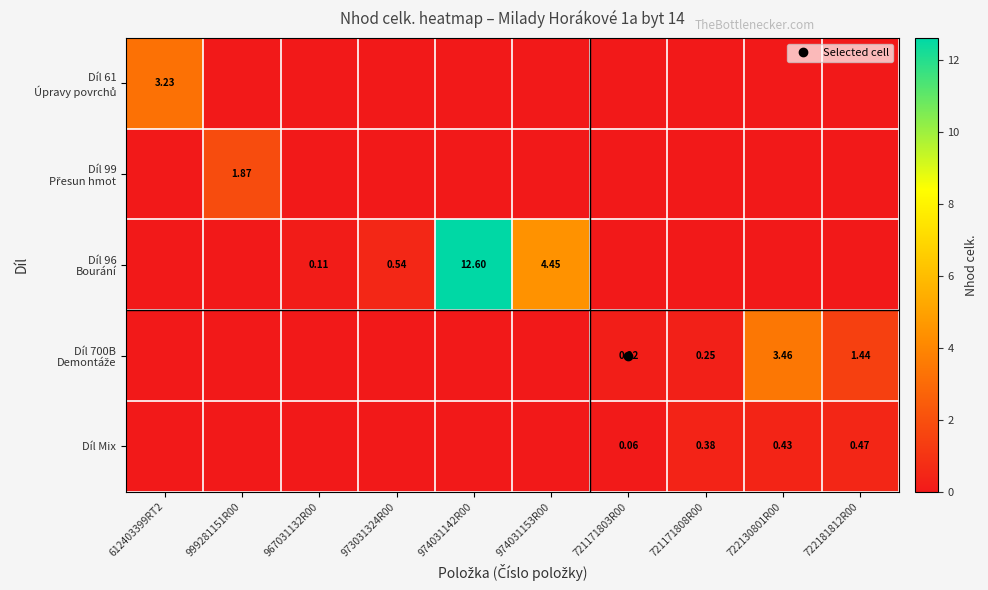

The Díl 96 Bourání series shows 0.5 at 973031324R00. True or false?

True